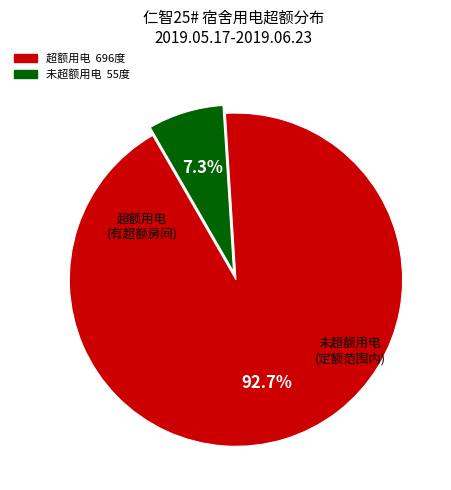

Is there a majority slice in this chart?

Yes